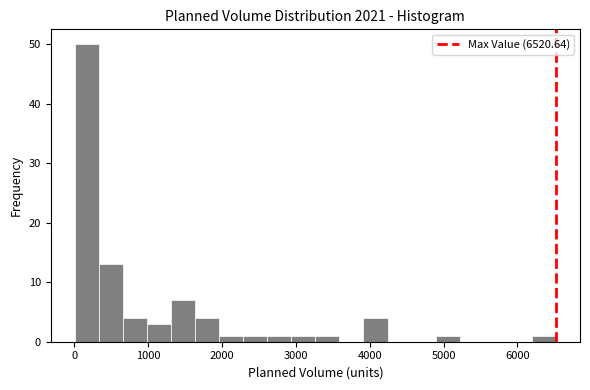

Read against the x-axis, roughly where is the centre of the tallest bar?

200